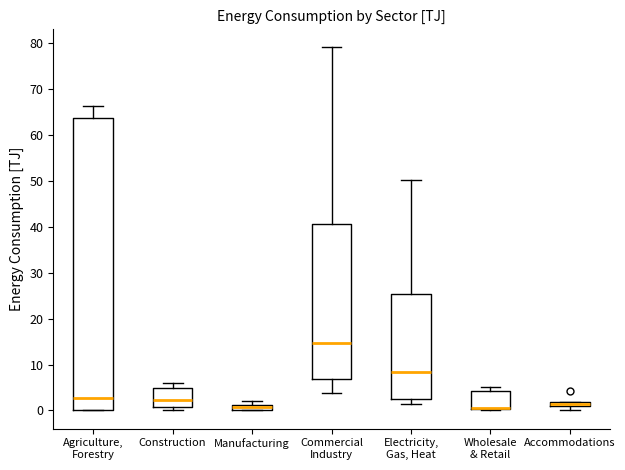

Which box is the tallest, from its lower edge to its upper edge?

Agriculture, Forestry